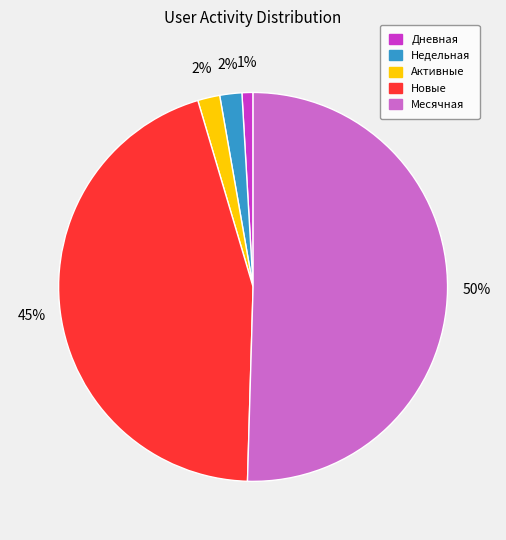

To the nearest percent, what percentage of the pie is Недельная?

2%